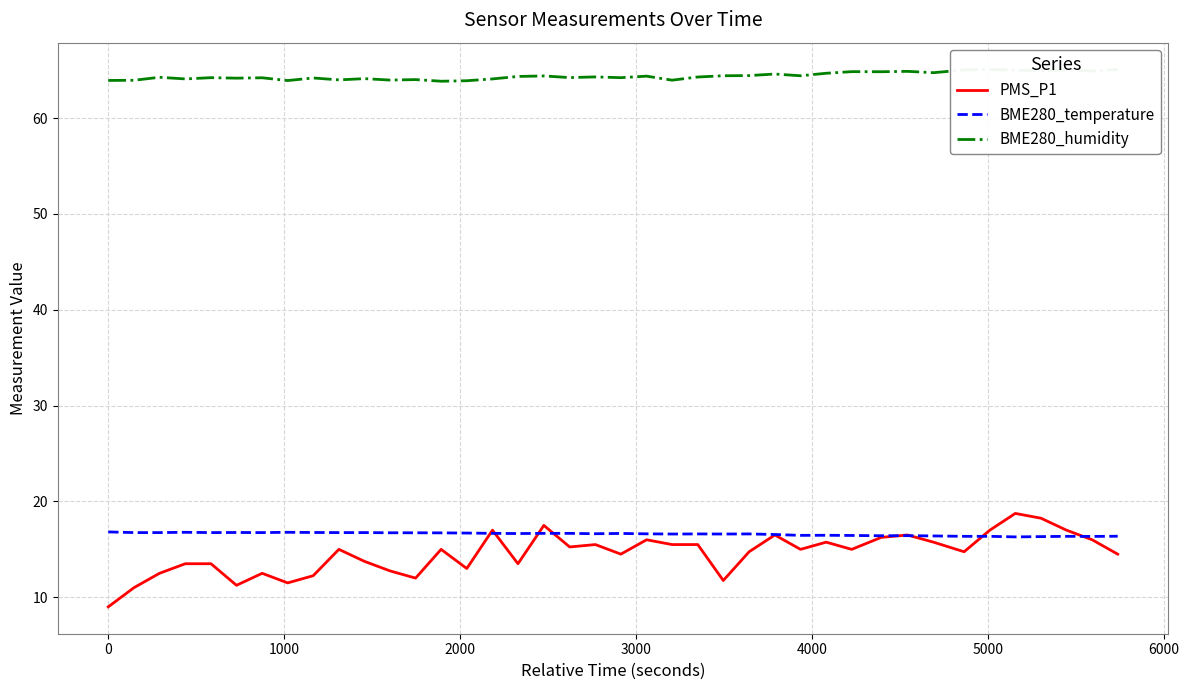

What is the lowest value of the PMS_P1 series?

9.0